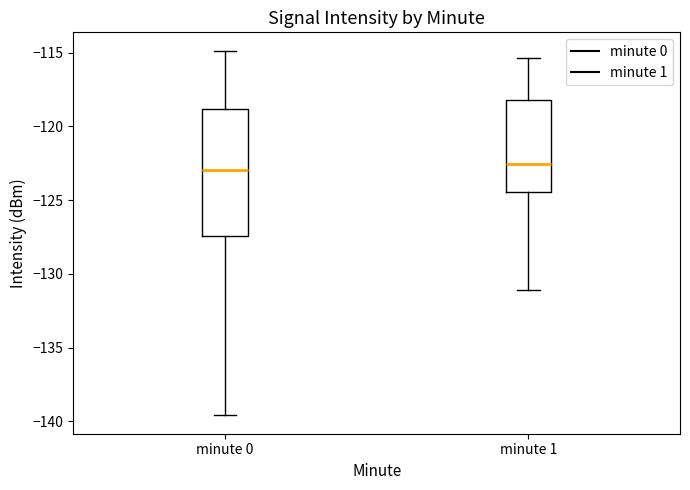

Reading left to right, read every box against the y-axis: the position of its median line, the range the box covers, and the ends of its whiskers. The values are not printed on the chart, so give them approximately, as read against the axis.

minute 0: median -123.0, box -127.5 to -119.0, whiskers -139.5 to -115.0
minute 1: median -122.5, box -124.5 to -118.0, whiskers -131.0 to -115.5